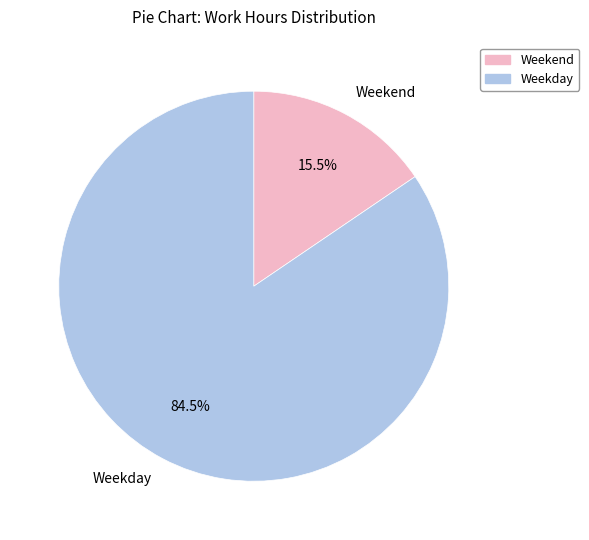

Rank the categories by value from highest to lowest.

Weekday, Weekend